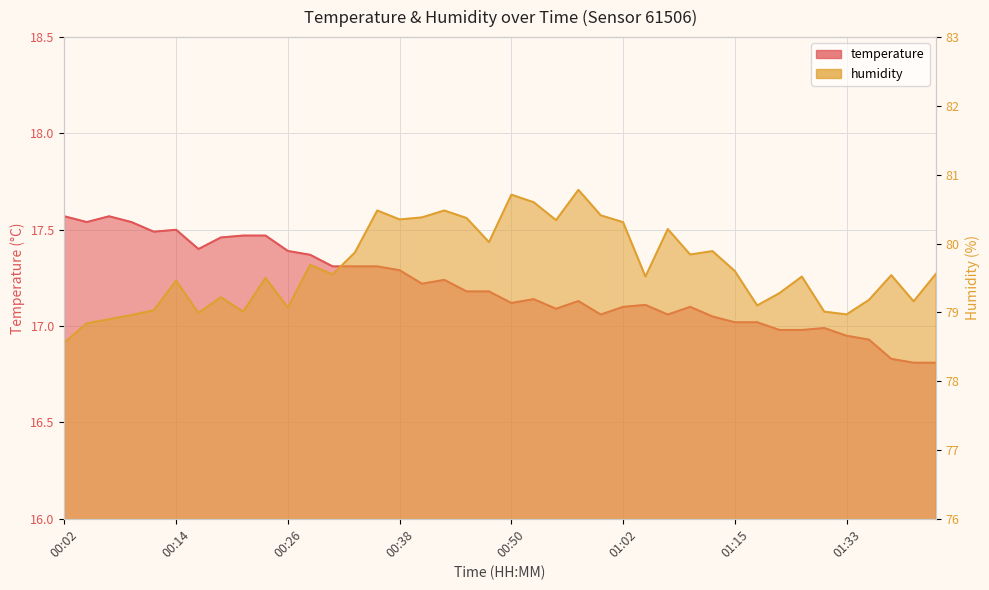

The temperature series shows 4.4 at 00:28. True or false?

False